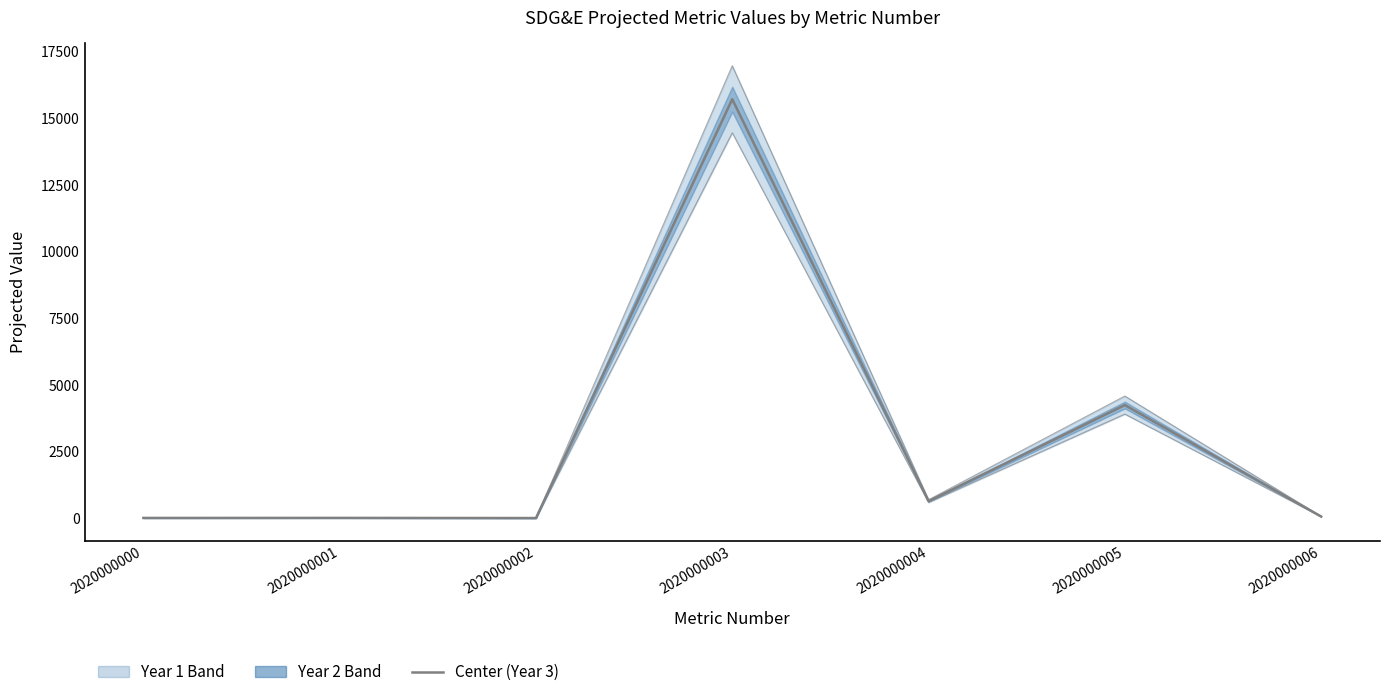

What is the greatest value displayed?

15703